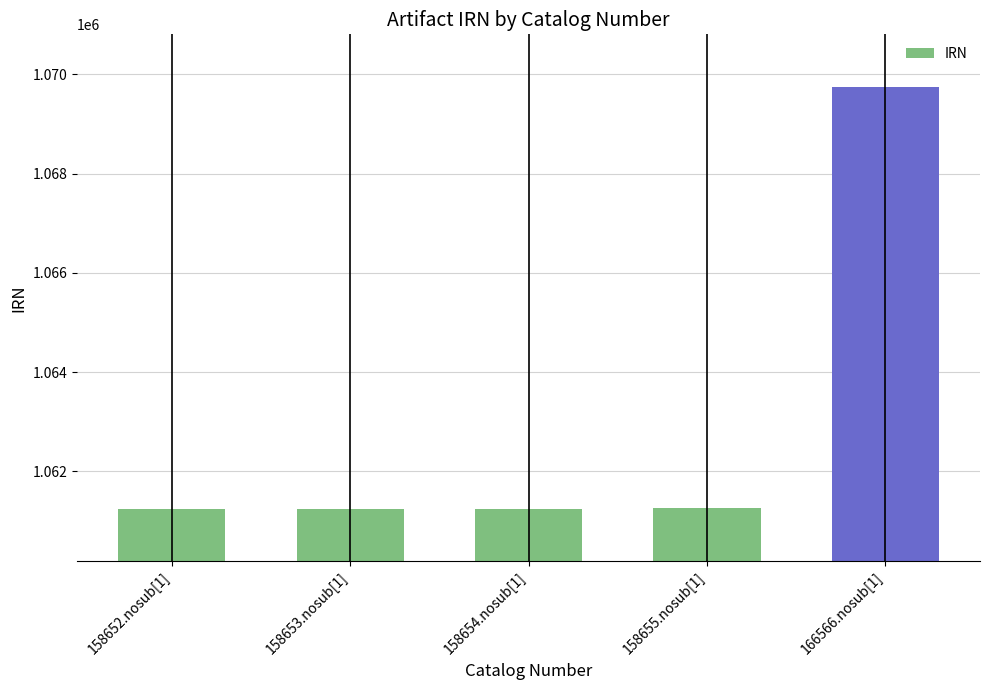

What is the sum of the values at 158653.nosub[1] and 158655.nosub[1]?

2122506